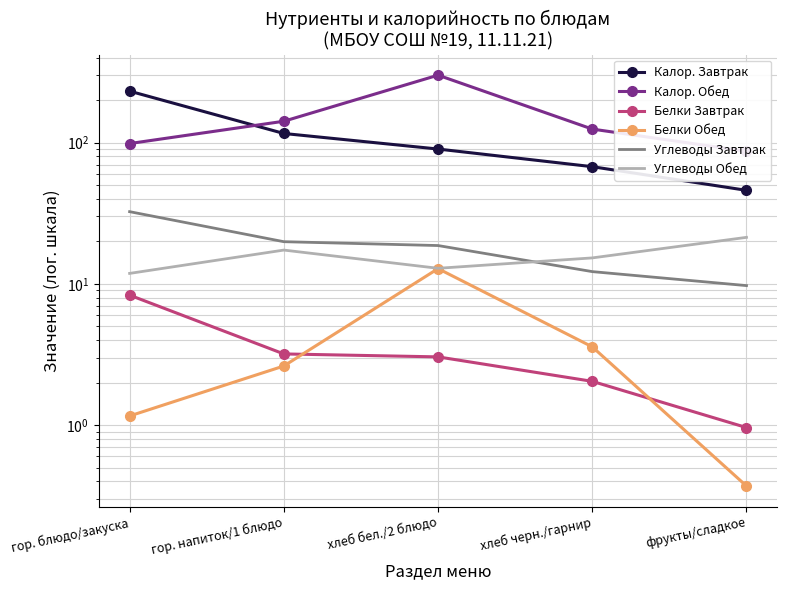

How many values in the Калор. Завтрак series are below 90?

2